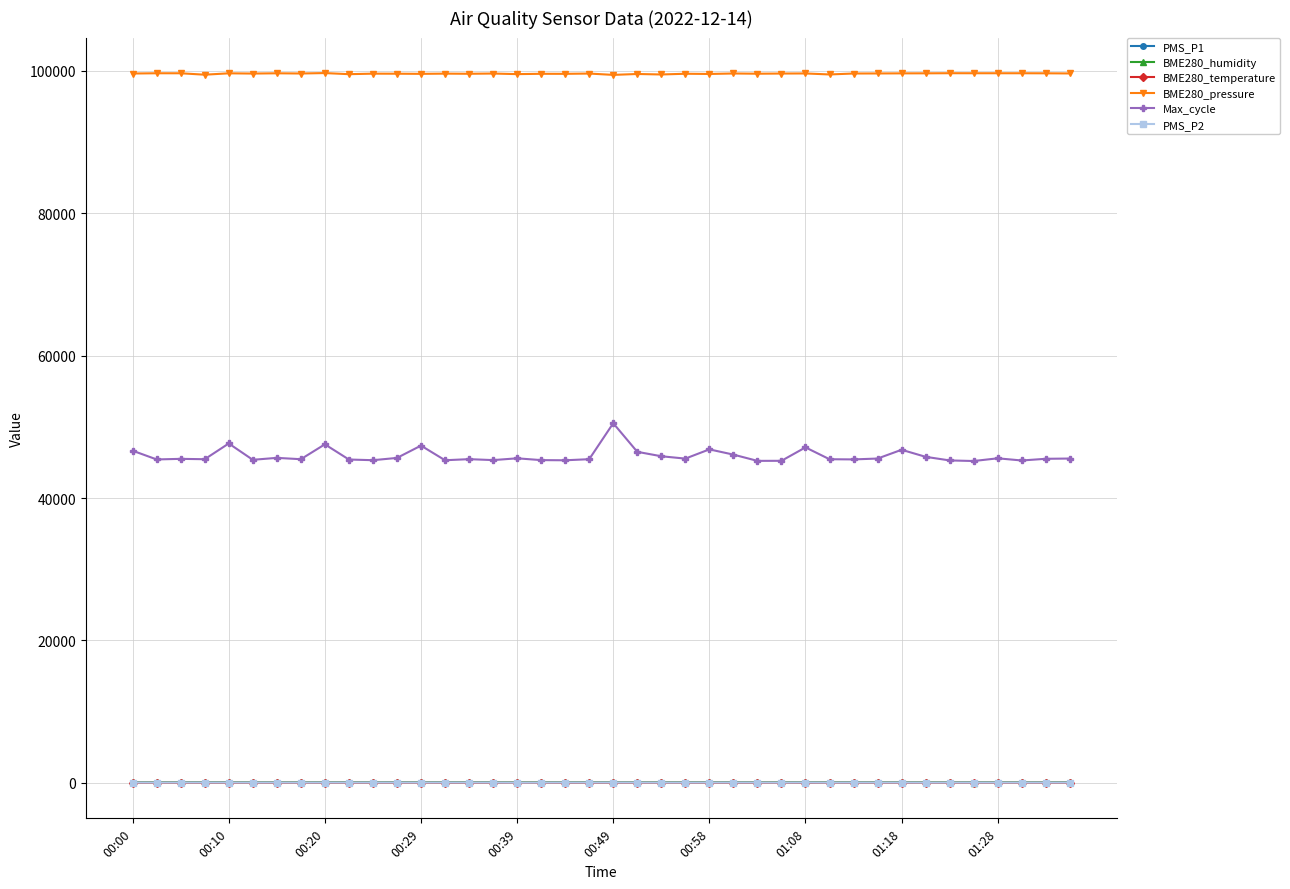

What is the value of the BME280_pressure point at the 3rd from the left?

99659.9